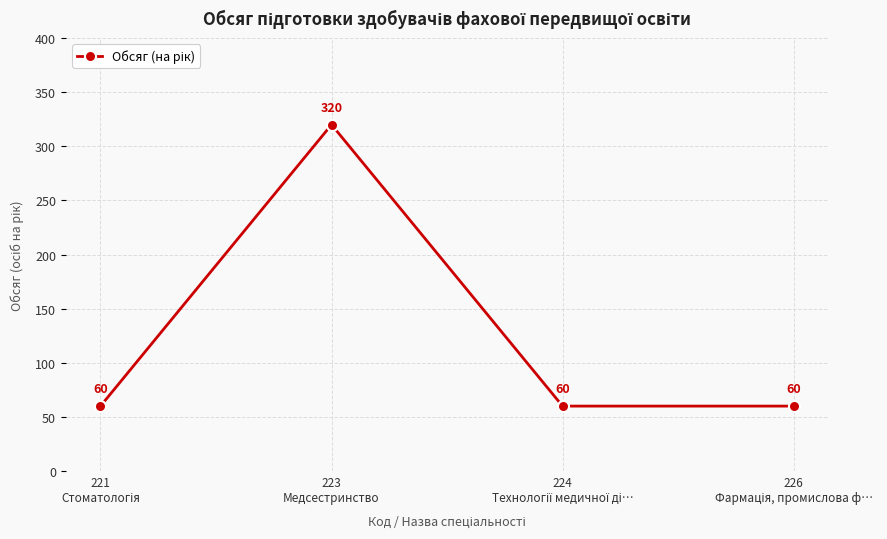

Reading left to right, extract all data points from this chart.

60	320	60	60